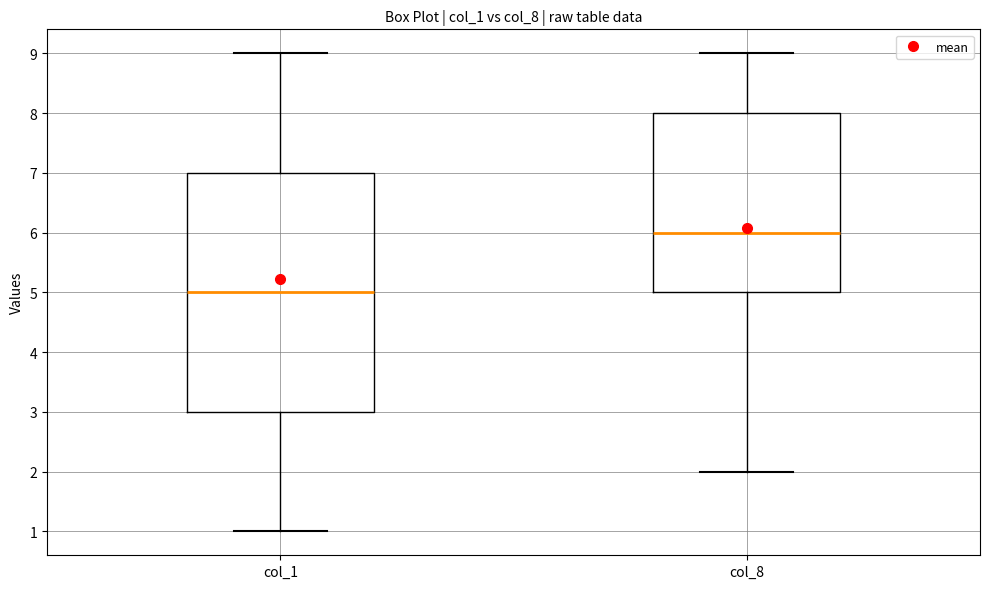

Reading left to right, transcribe this box plot: for each box, give where its median line is, the range the box spans, and where its two whiskers end, as read against the y-axis. The values are not printed on the chart, so give them approximately, as read against the axis.

col_1: median 5, box 3 to 7, whiskers 1 to 9
col_8: median 6, box 5 to 8, whiskers 2 to 9